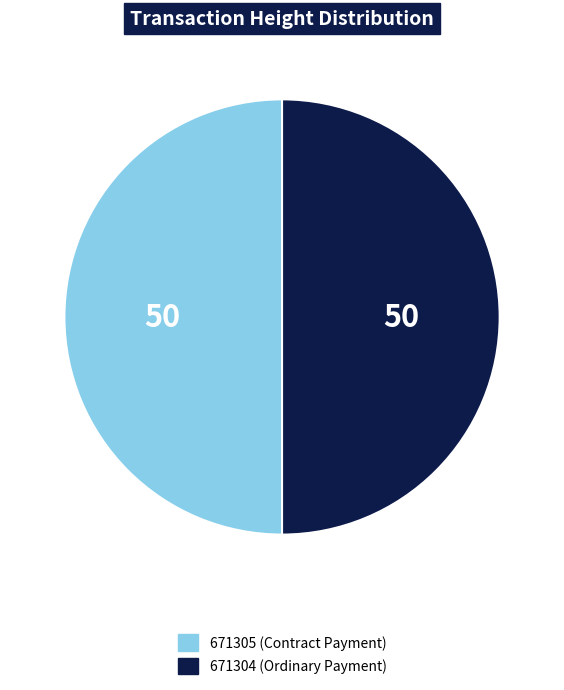

Combined, do 671304 (Ordinary Payment) and 671305 (Contract Payment) account for over 50%?

Yes